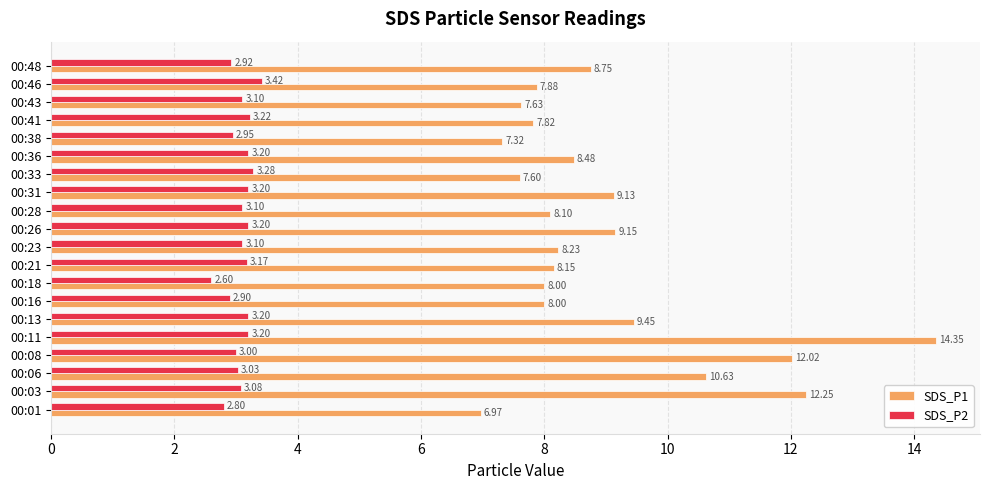

What is the difference between the maximum and minimum values in the SDS_P1 series?

7.4